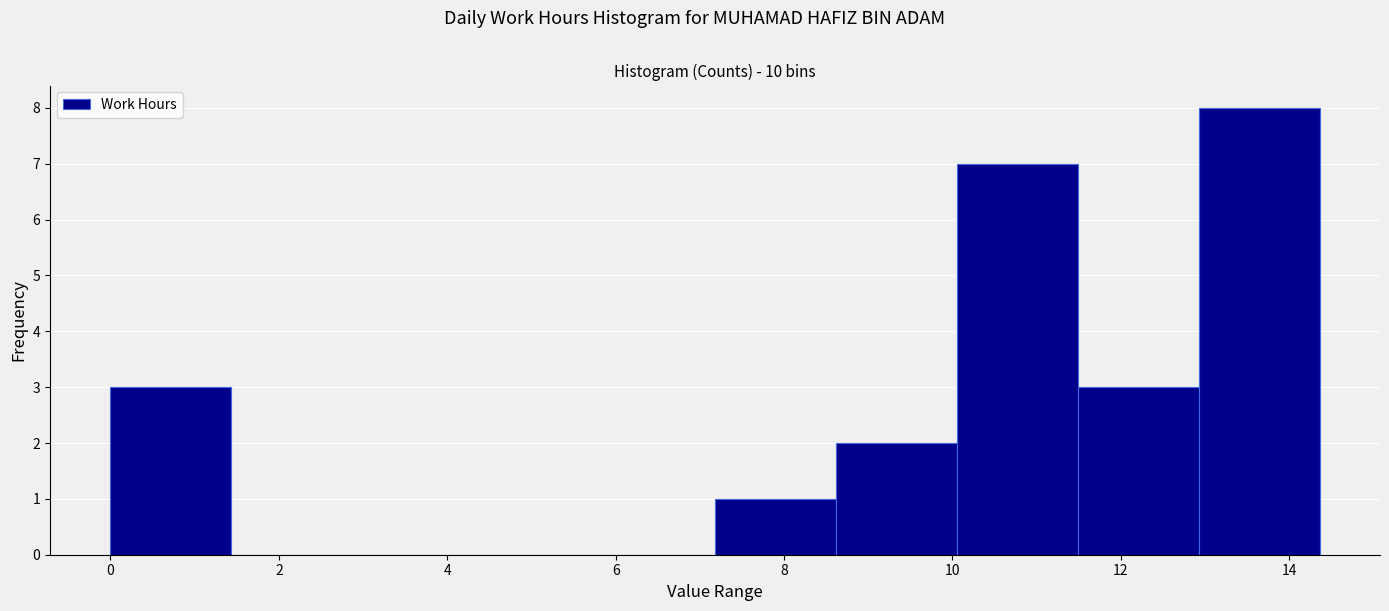

Reading left to right, transcribe this chart: for each bar, give the range it covers on the x-axis and its height. Neither the bar edges nor the heights are printed on the chart, so give them approximately, as read against the axes.

0.0 to 1.4: 3
1.4 to 2.8: 0
2.8 to 4.4: 0
4.4 to 5.8: 0
5.8 to 7.2: 0
7.2 to 8.6: 1
8.6 to 10.0: 2
10.0 to 11.4: 7
11.4 to 13.0: 3
13.0 to 14.4: 8